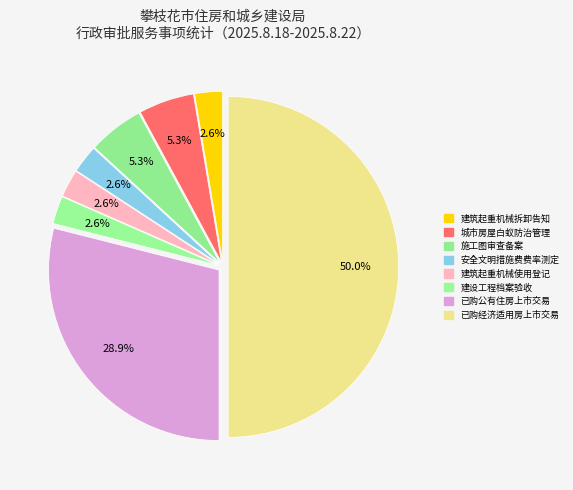

Is there a majority slice in this chart?

No